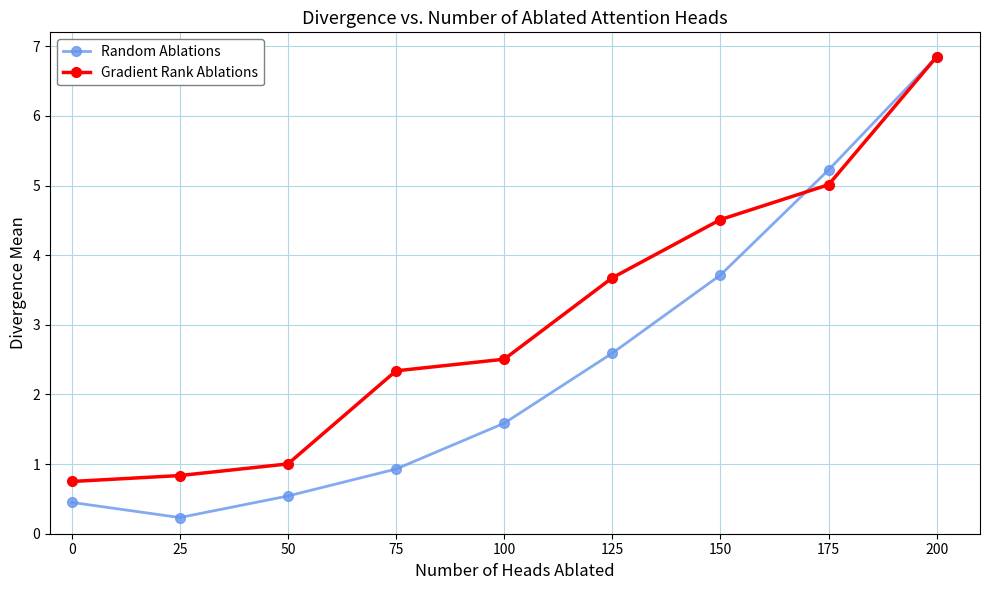

What is the sum of all Random Ablations values?

22.1